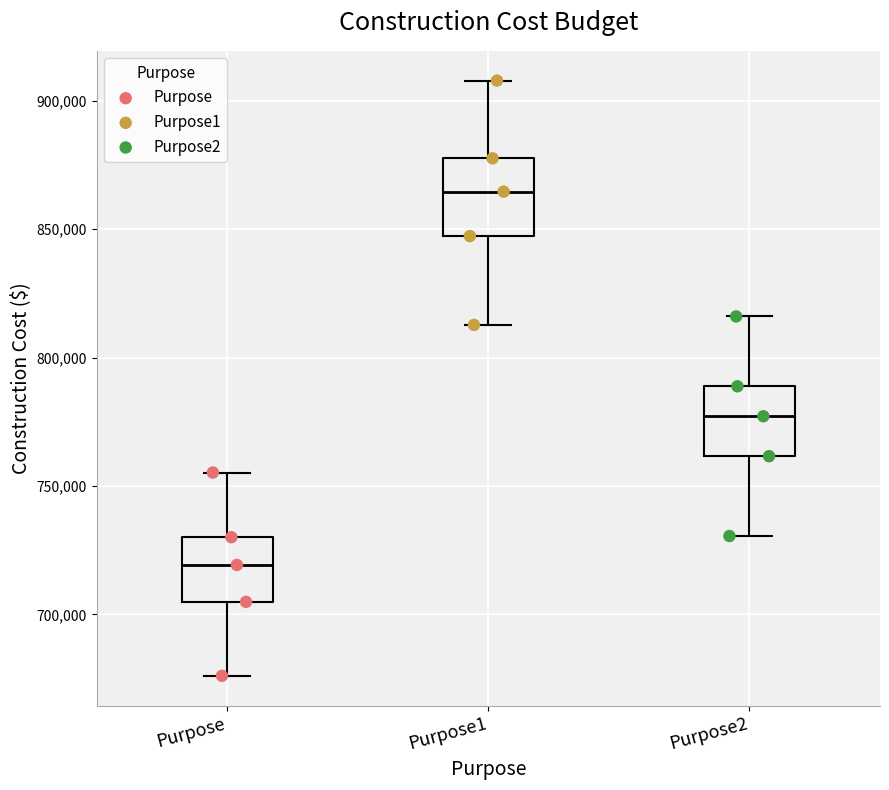

Which box has the lowest median line?

Purpose